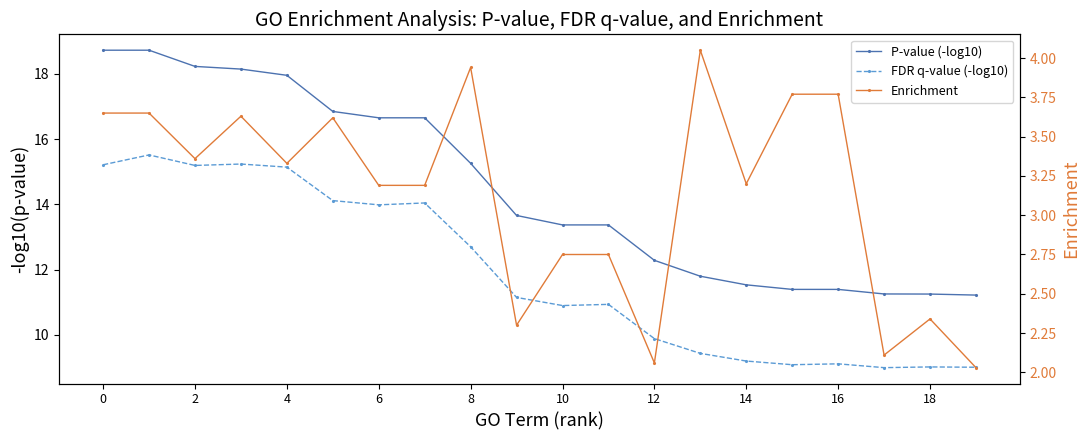

Rank the series by their average value, from lowest to highest.

Enrichment, FDR q-value (-log10), P-value (-log10)